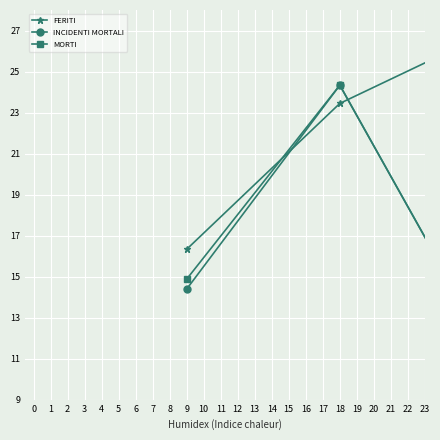

Which series has the largest total across all categories?

FERITI